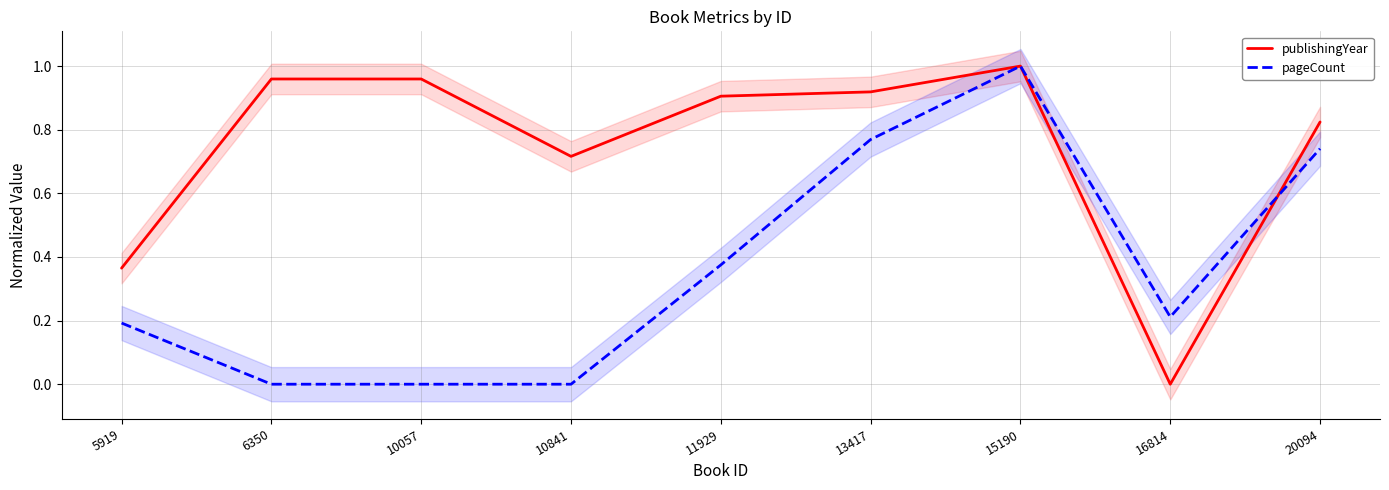

What is the maximum value shown in the chart?

1.0